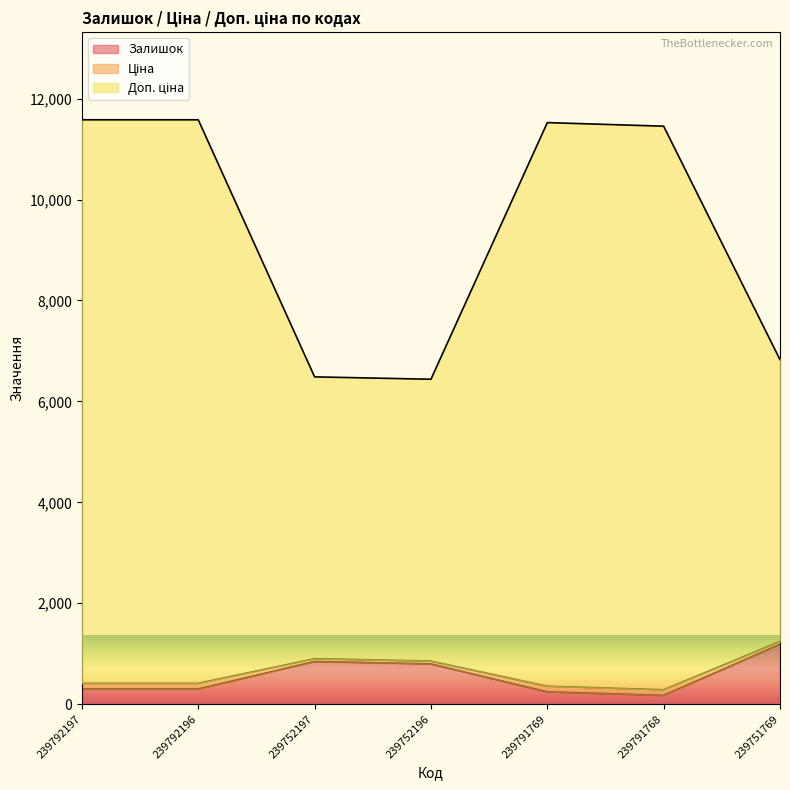

How many interior local valleys does the Залишок series have?

1